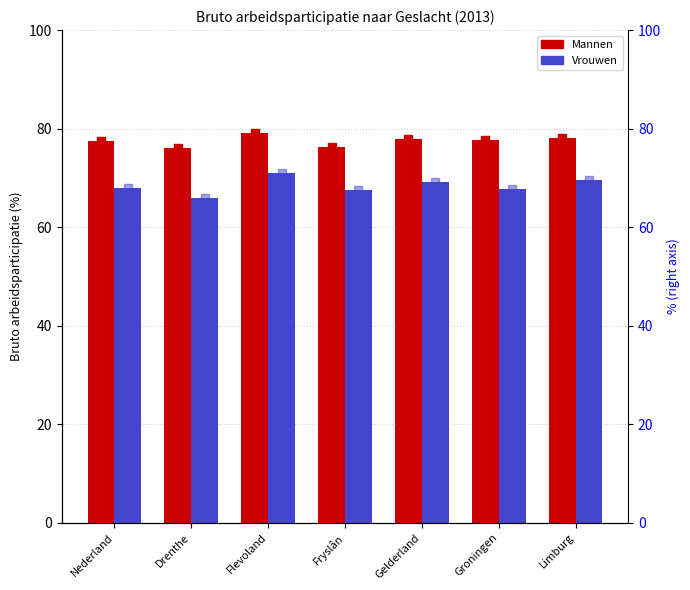

What is the total value across all series at Fryslân?

143.8